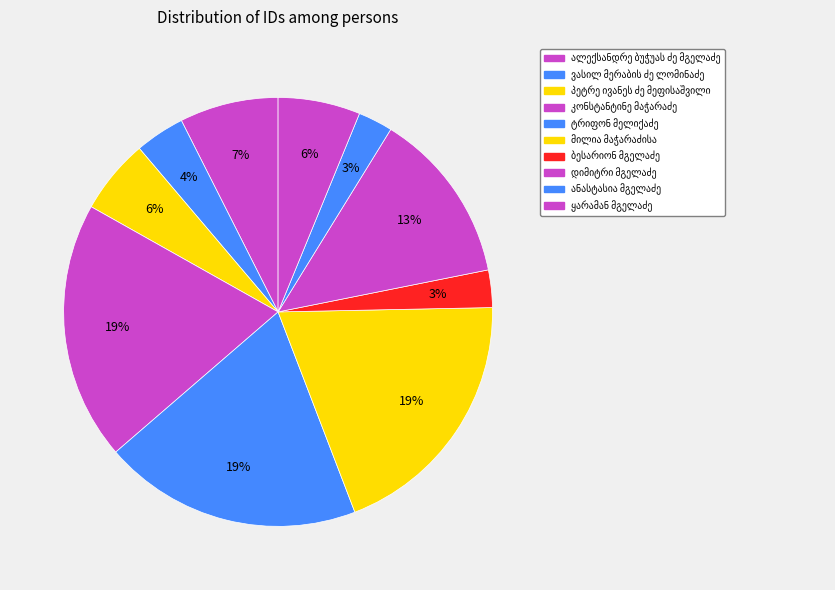

How many slices are in this pie chart?

10